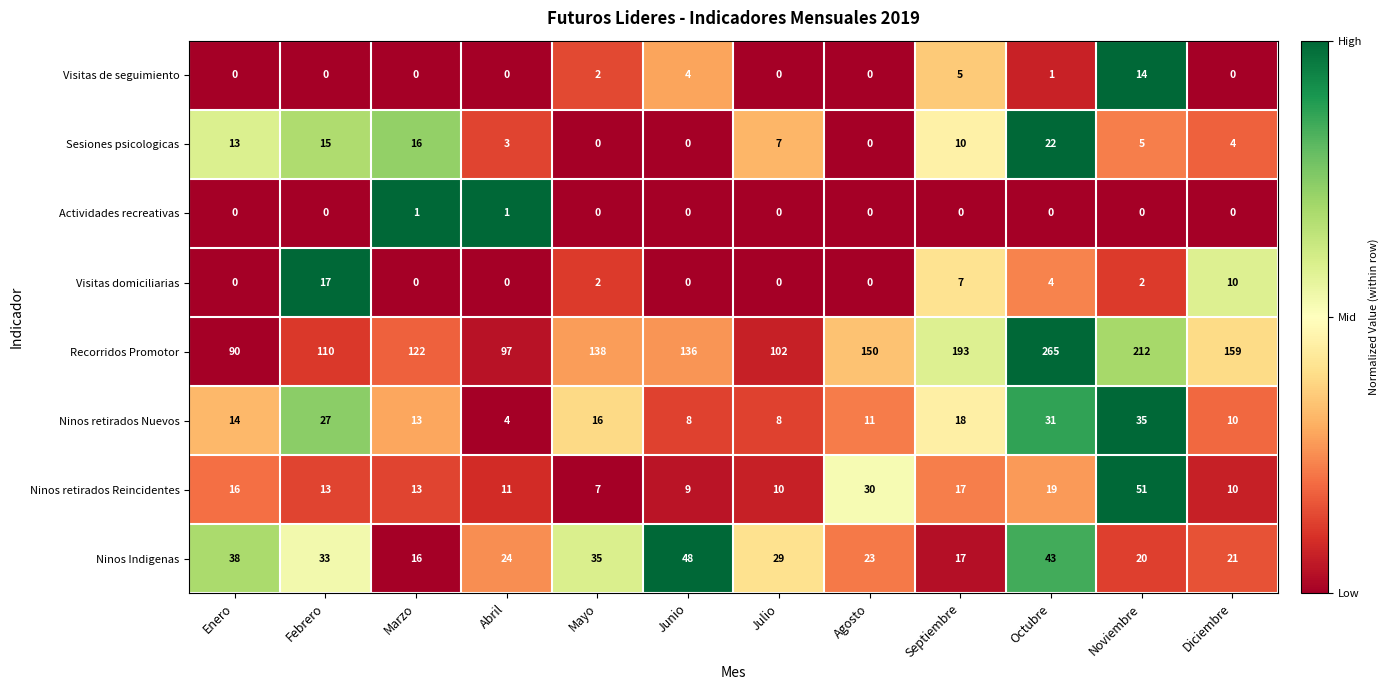

How many series are shown in this chart?

8